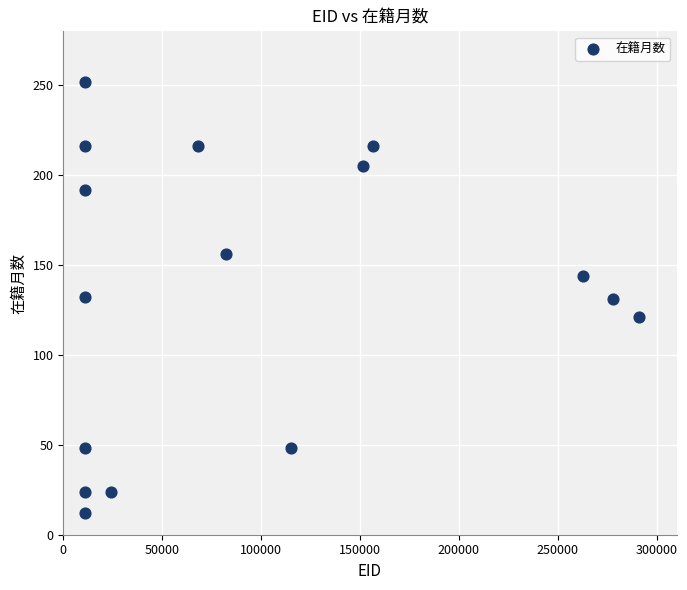

What is the range of X values (max minus min)?

280287